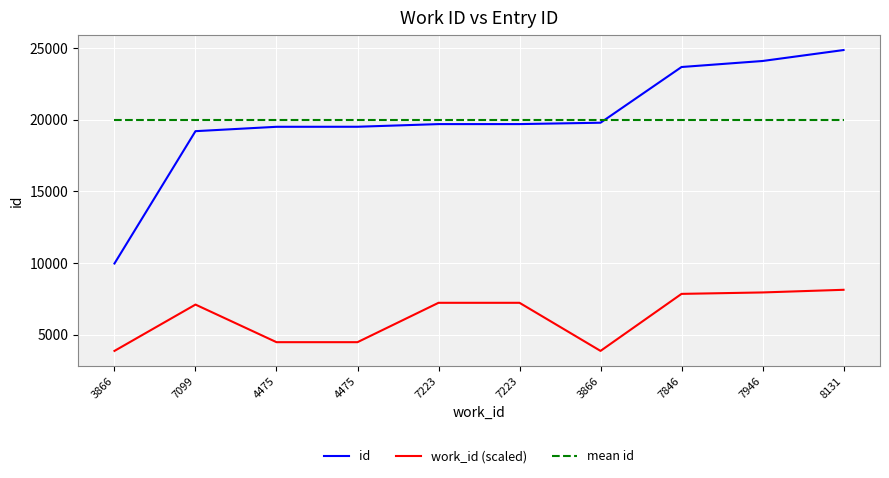

What is the lowest value of the mean id series?

20002